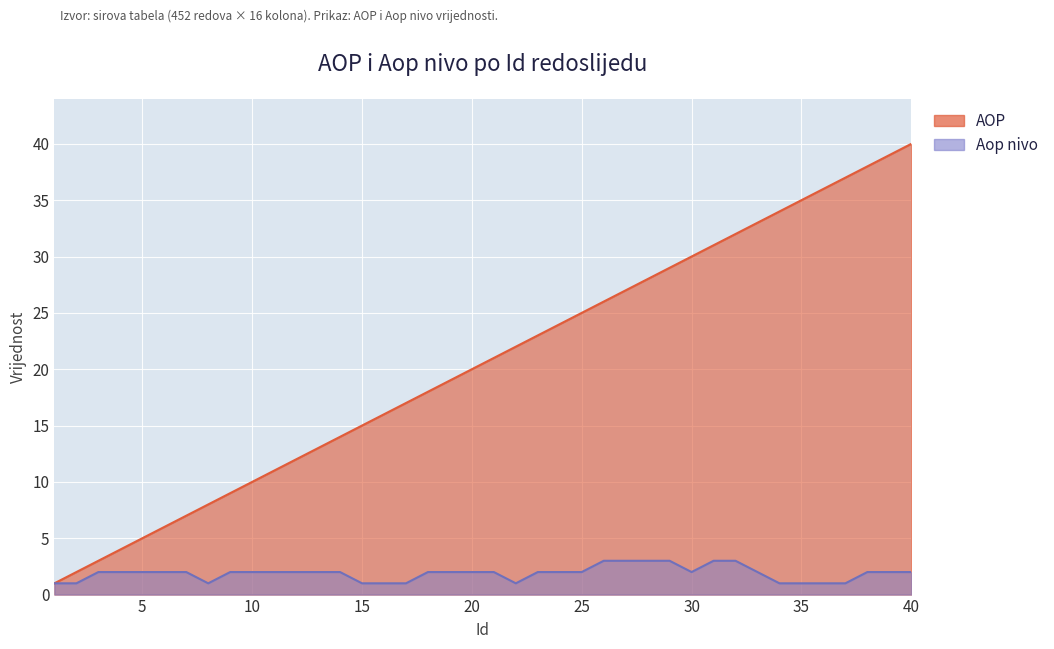

How many categories are shown in the chart?

40